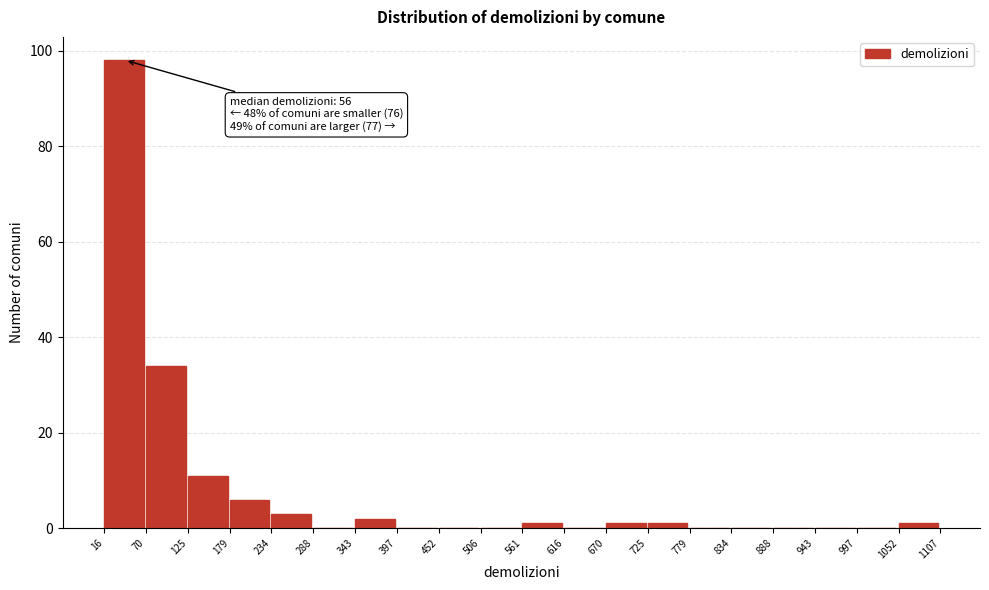

Over which range of the x-axis is the bar tallest?

16 to 70